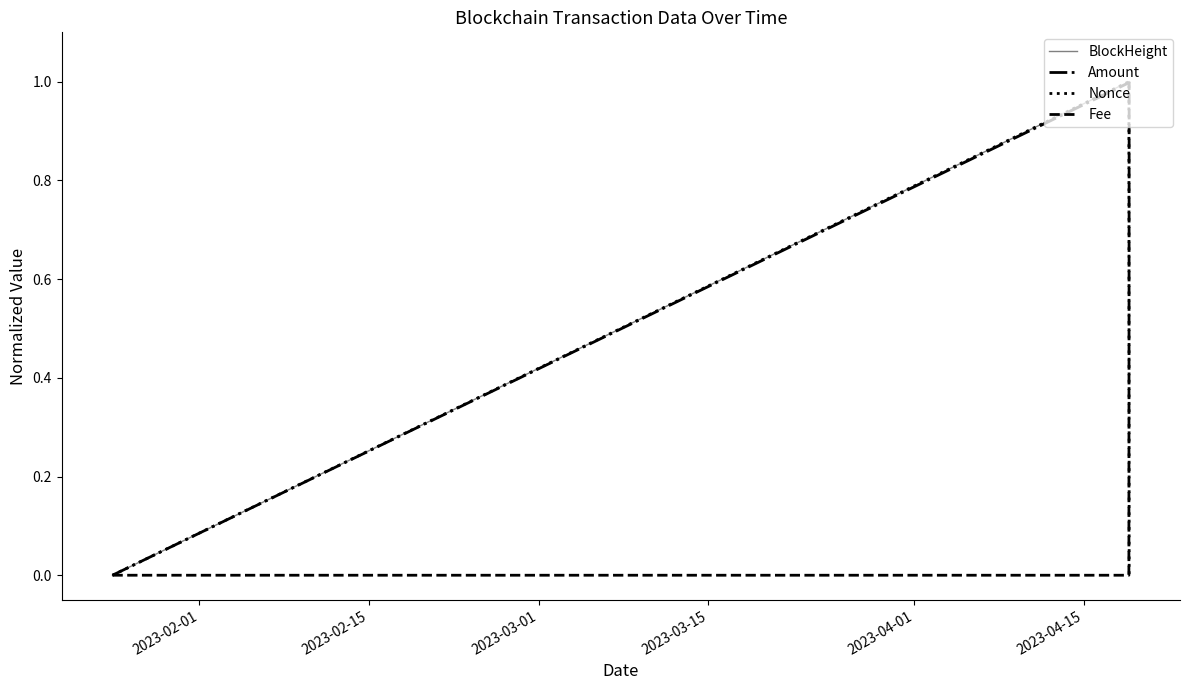

What is the greatest value displayed?

1.0